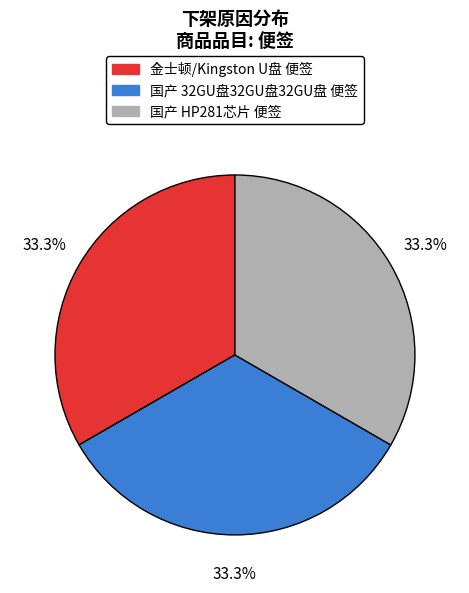

Approximately how many times larger is the value at 国产 32GU盘32GU盘32GU盘 便签 compared to 金士顿/Kingston U盘 便签?

1.0